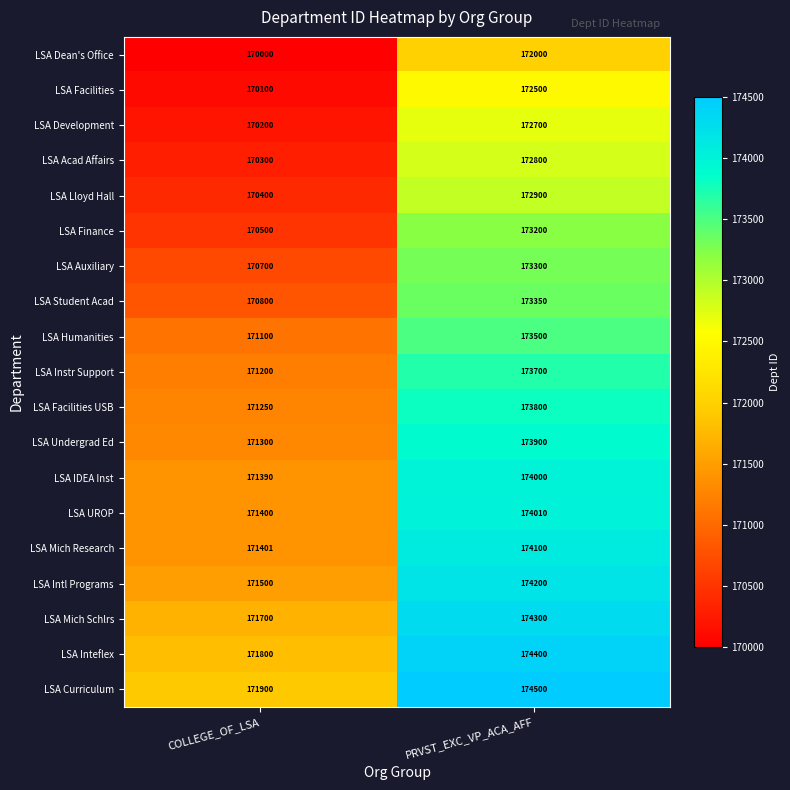

At how many categories does at least one series exceed 172755?

1